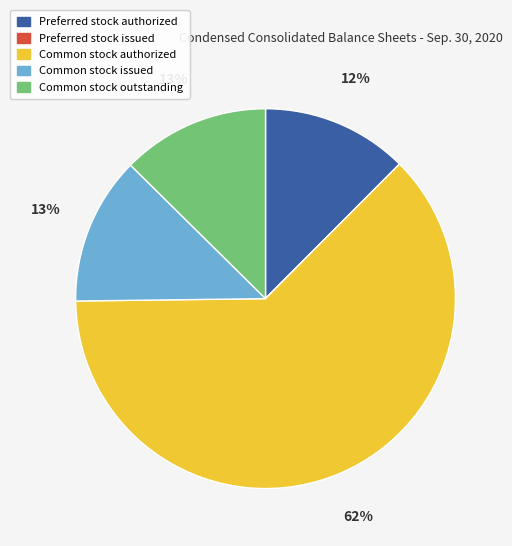

To the nearest percent, what percentage of the pie is Preferred stock authorized?

12%